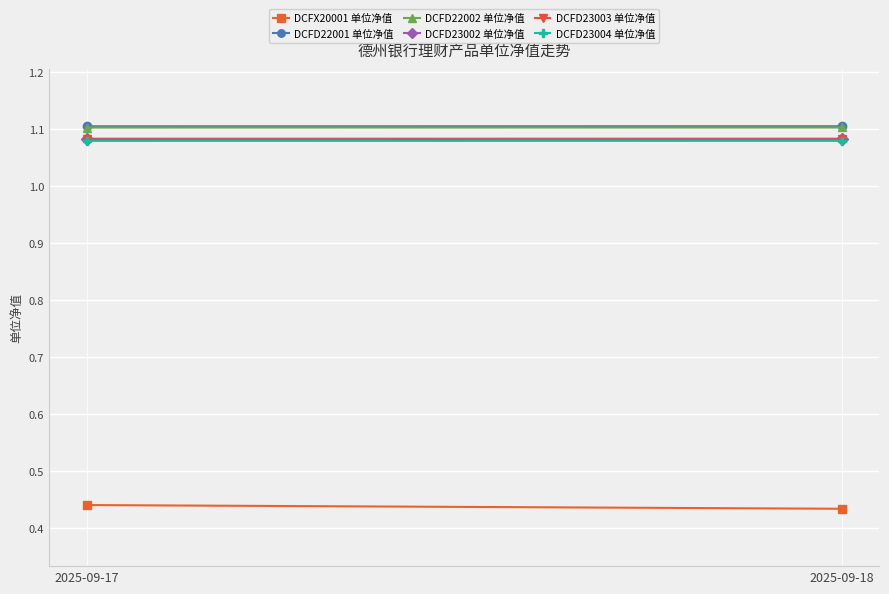

List the series in order of their peak value, highest first.

DCFD22001 单位净值, DCFD22002 单位净值, DCFD23002 单位净值, DCFD23003 单位净值, DCFD23004 单位净值, DCFX20001 单位净值